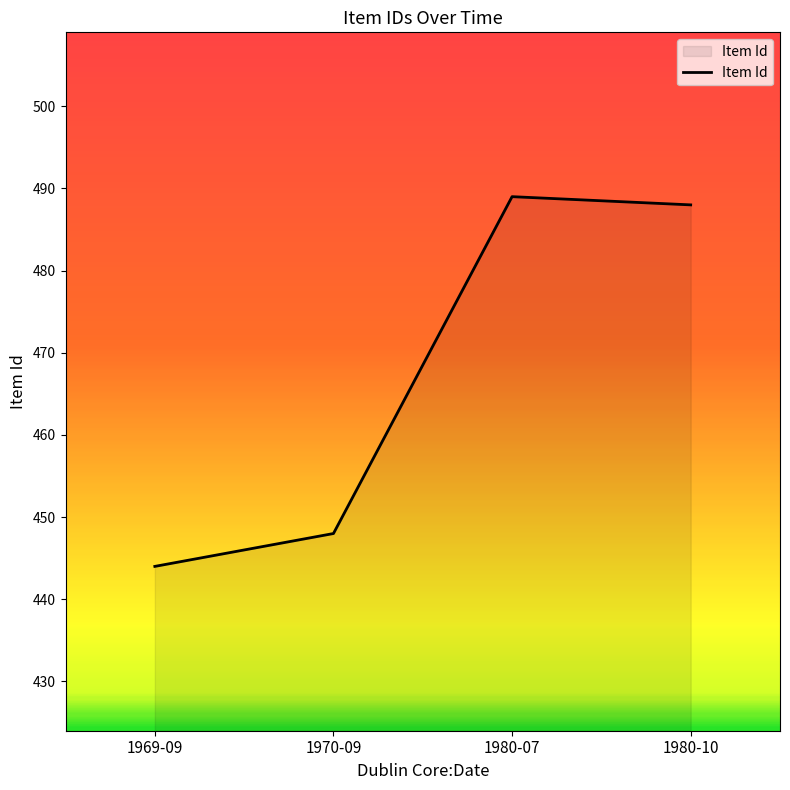

At which category does the chart reach its peak across all series?

1980-07